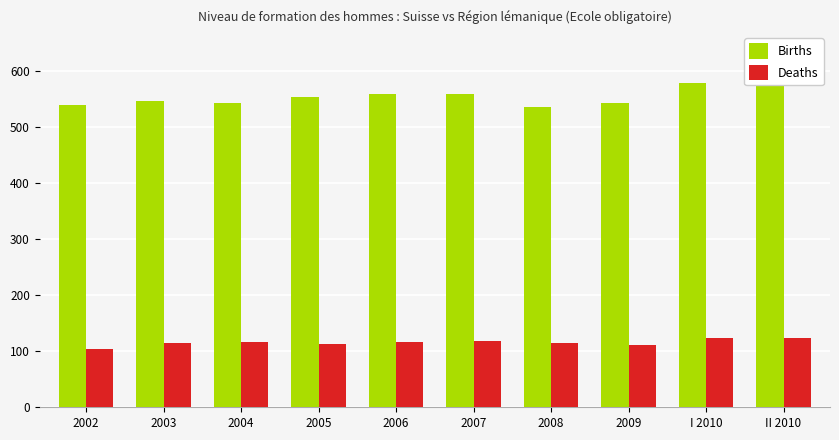

Rank the categories by Deaths value from lowest to highest.

2002, 2009, 2005, 2008, 2003, 2004, 2006, 2007, II 2010, I 2010